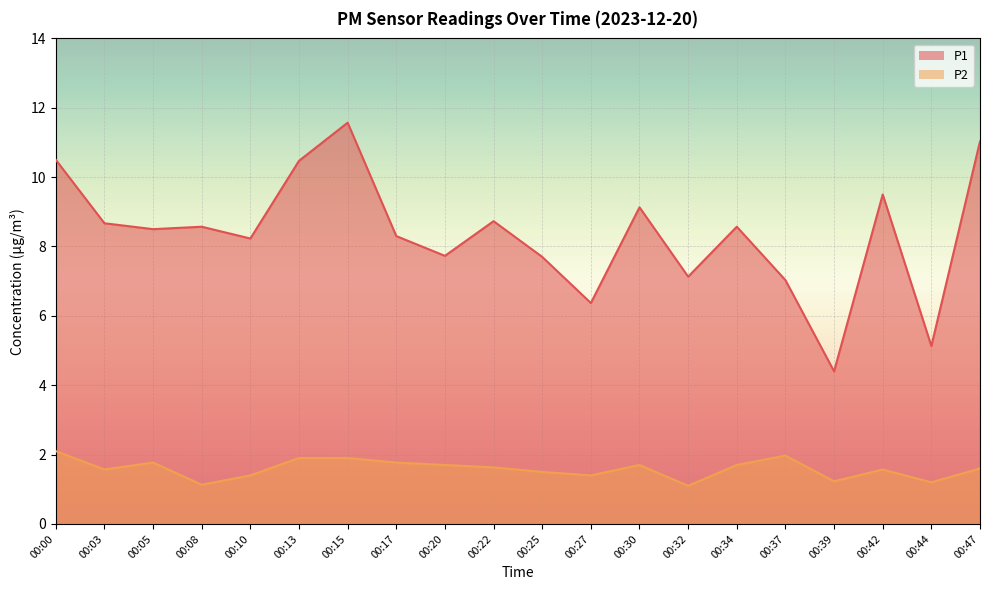

Where does the P1 series first go above 8?

00:00